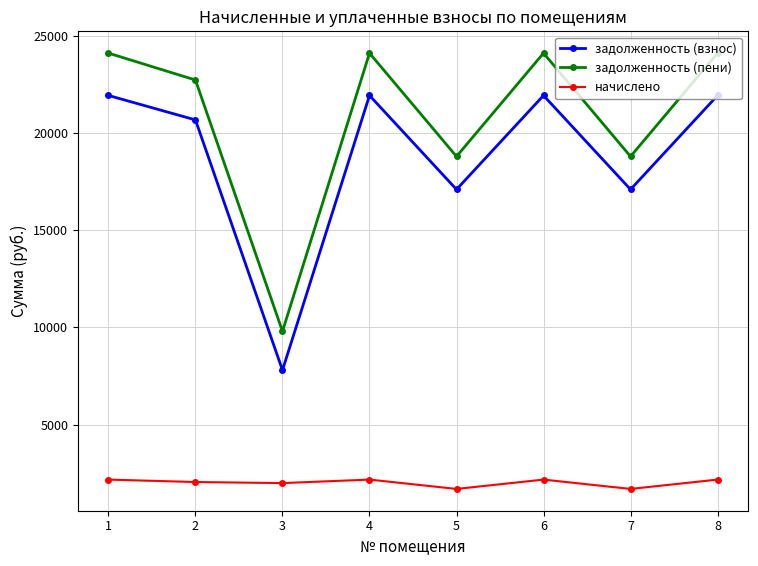

How many distinct data groups are displayed?

3